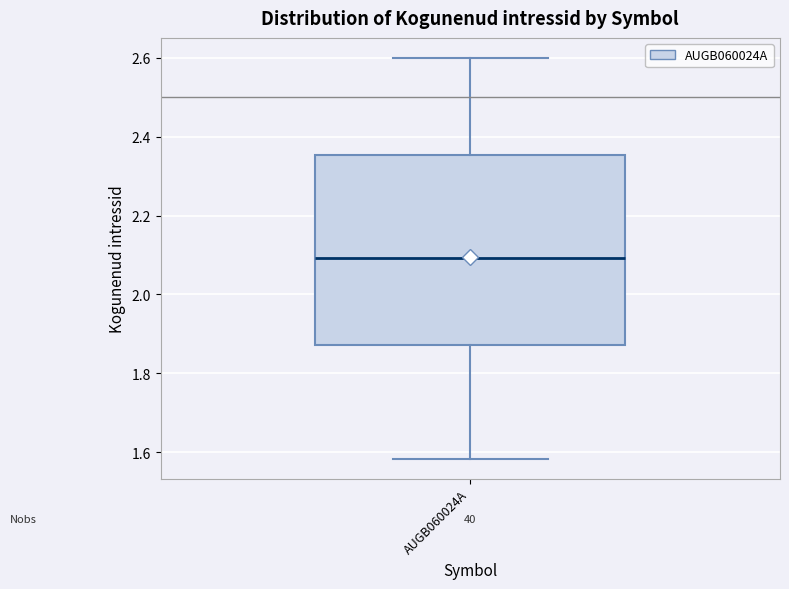

Transcribe this box plot: give where the median line is, the range the box spans, and where the two whiskers end, as read against the y-axis. The values are not printed on the chart, so give them approximately, as read against the axis.

median 2.10, box 1.88 to 2.36, whiskers 1.58 to 2.60